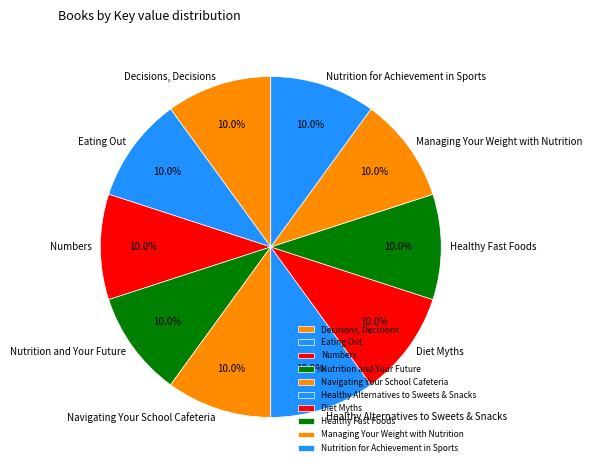

Is there a majority slice in this chart?

No